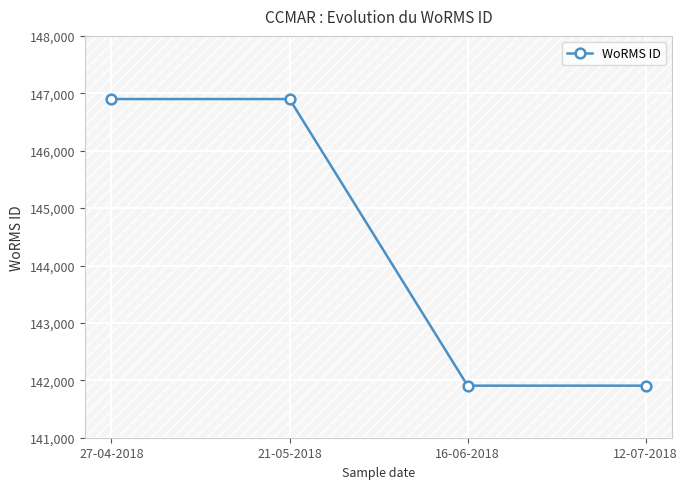

How many lines are shown in the chart?

1